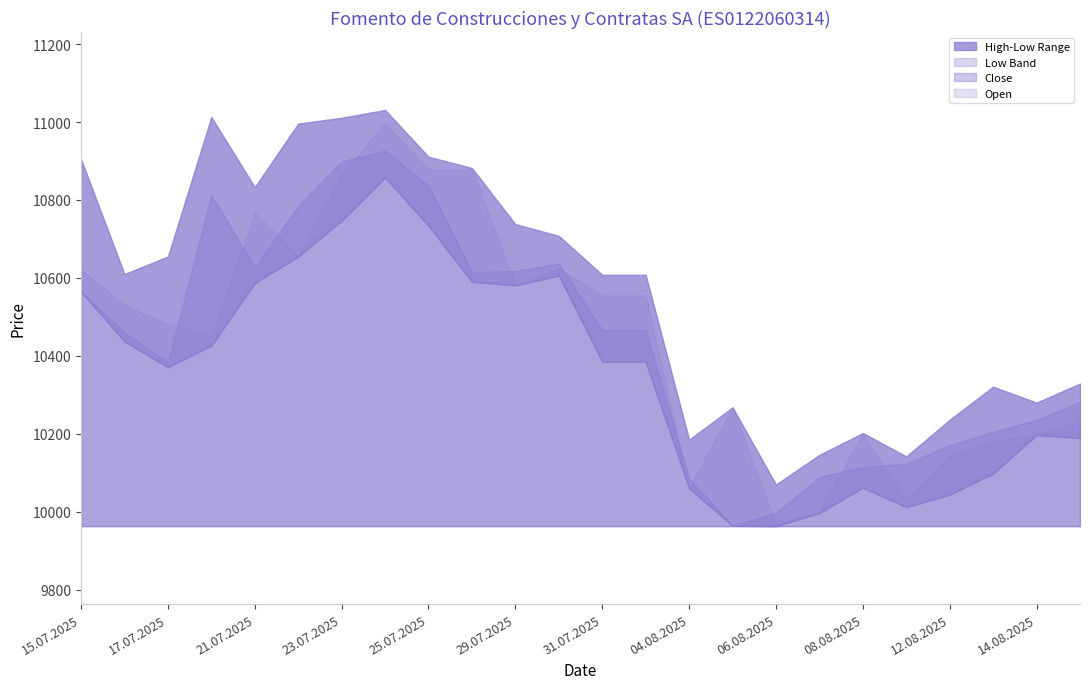

Which category has the highest value across all series?

24.07.2025